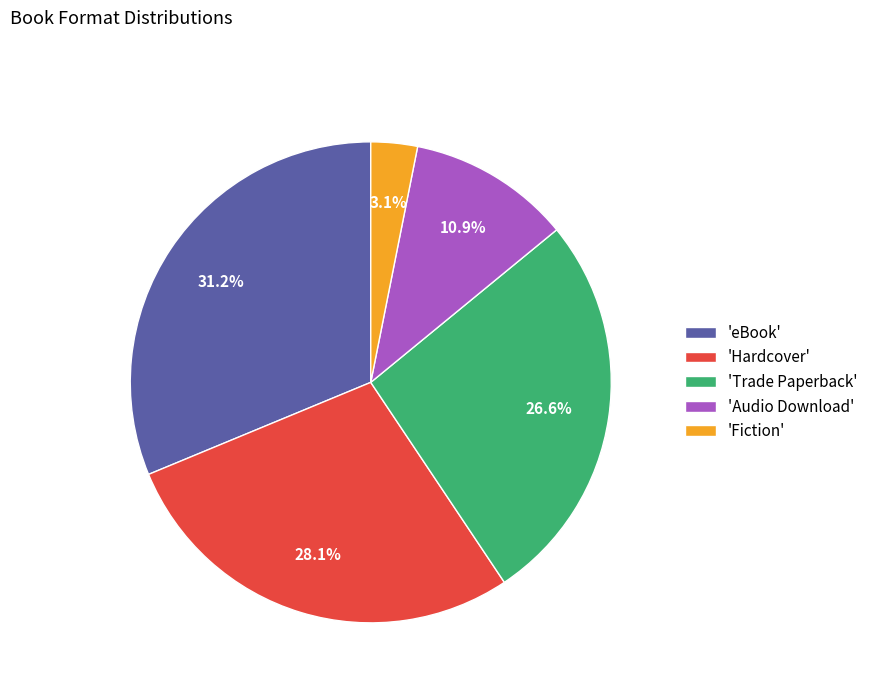

Count the number of slices in the pie.

5